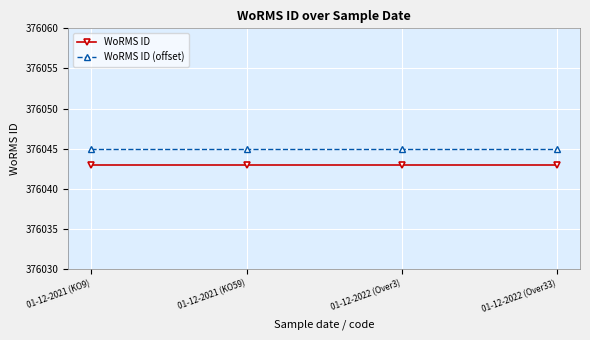

The value of WoRMS ID at 01-12-2022 (Over3) is 560332. True or false?

False